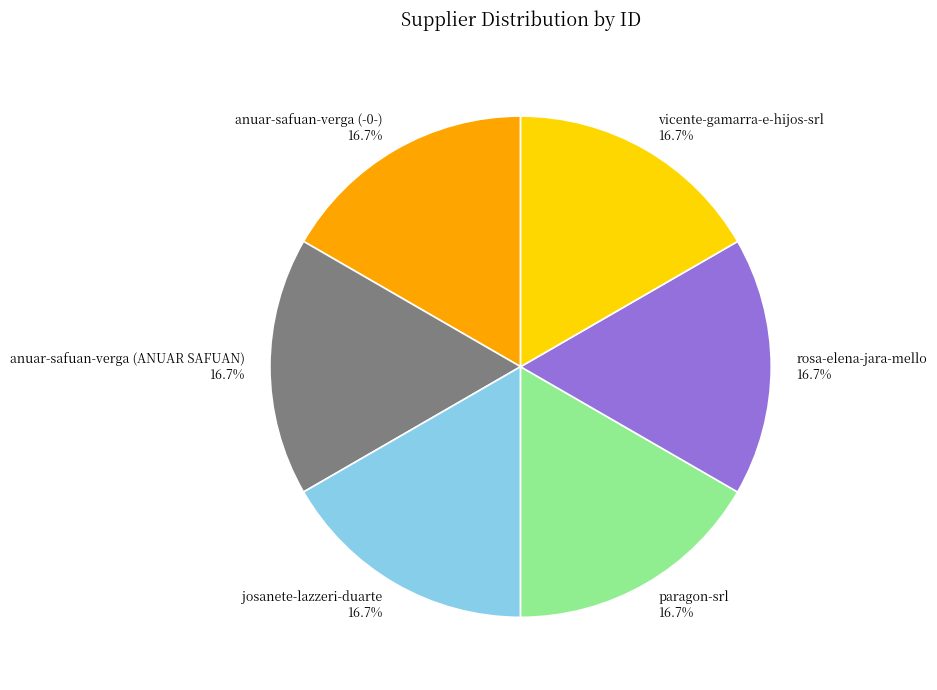

To the nearest percent, what percentage of the pie is anuar-safuan-verga (-0-)?

17%